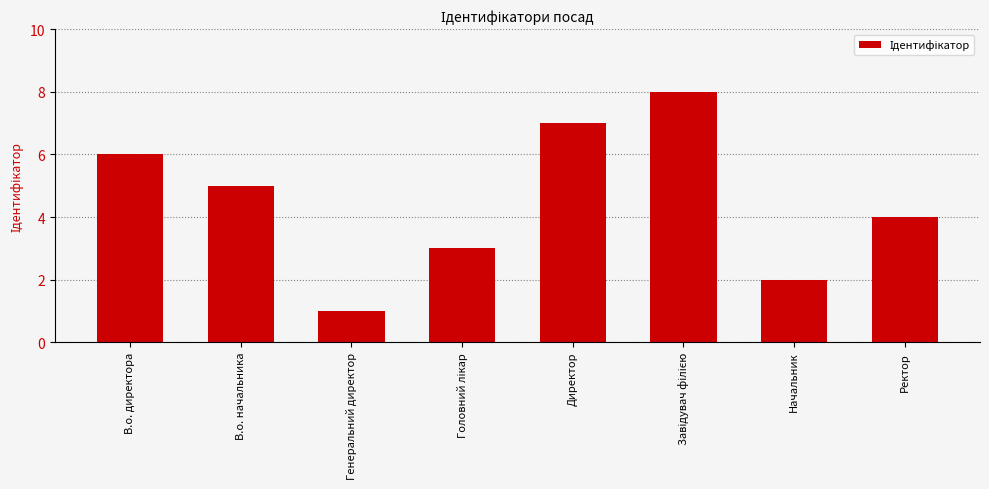

Is it true that the value at Ректор is 6?

False